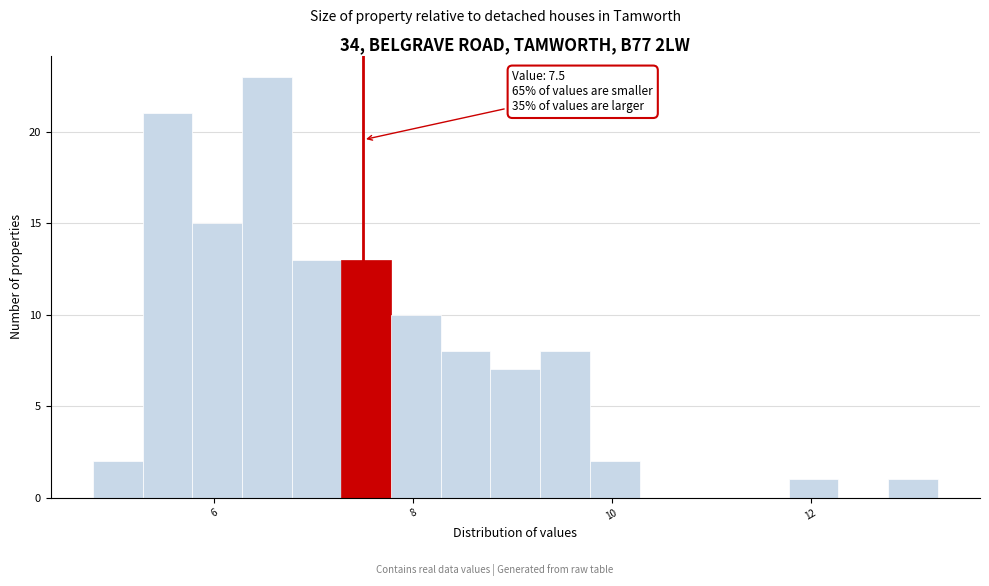

Read against the x-axis, roughly where is the centre of the tallest bar?

6.6